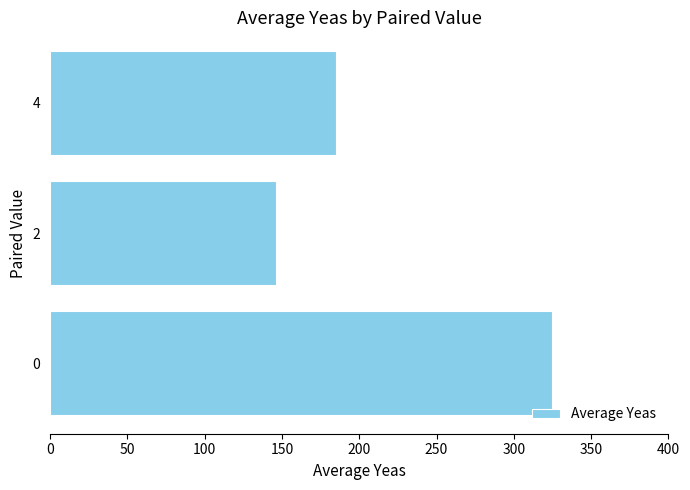

The chart shows a value of 148.3 at 0. True or false?

False